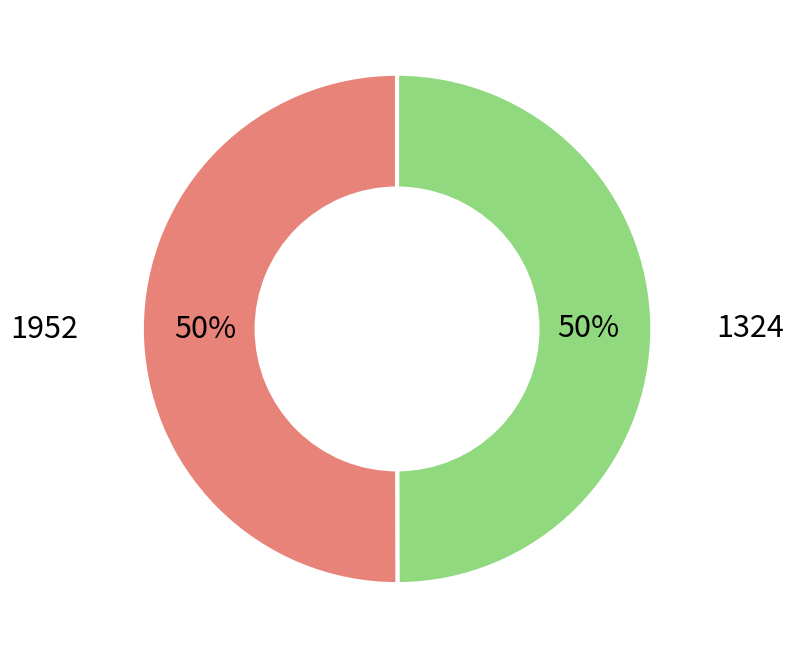

To the nearest percent, what is the average slice percentage?

50%